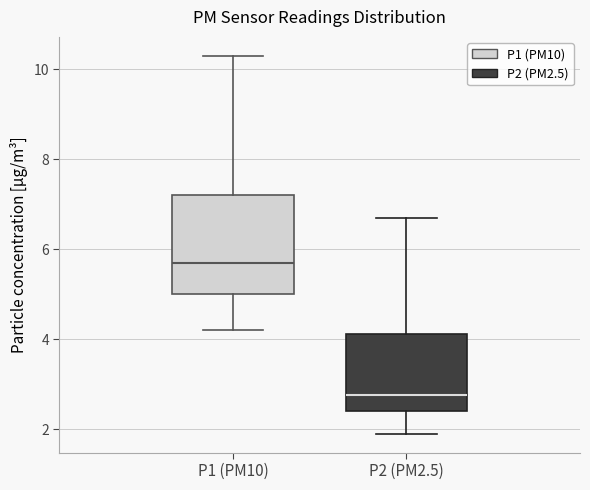

Which box is the tallest, from its lower edge to its upper edge?

P1 (PM10)